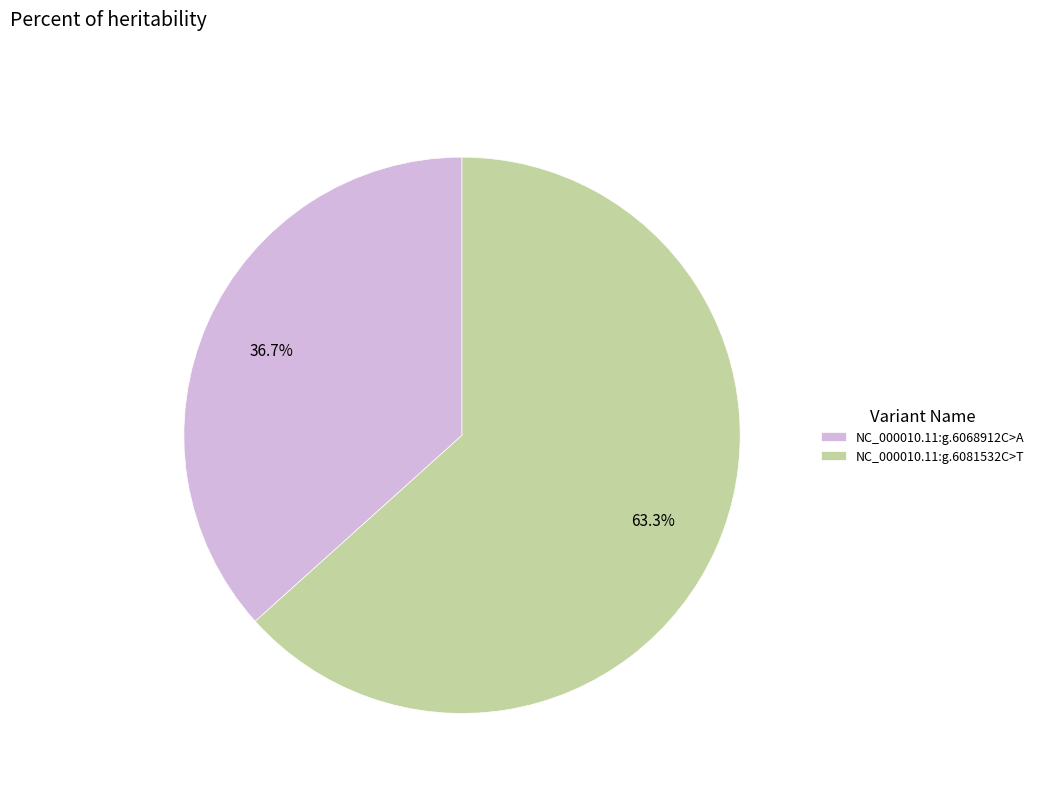

True or false: NC_000010.11:g.6068912C>A accounts for 27% of the total.

False